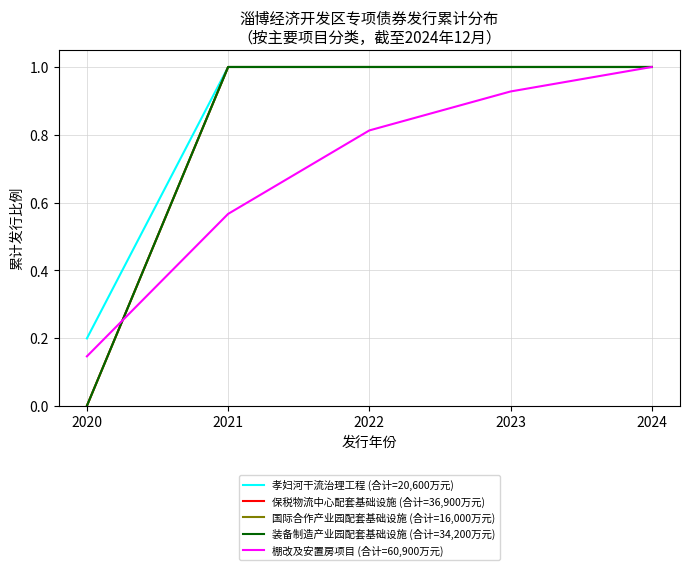

Does the chart display data point markers on the line(s)?

No